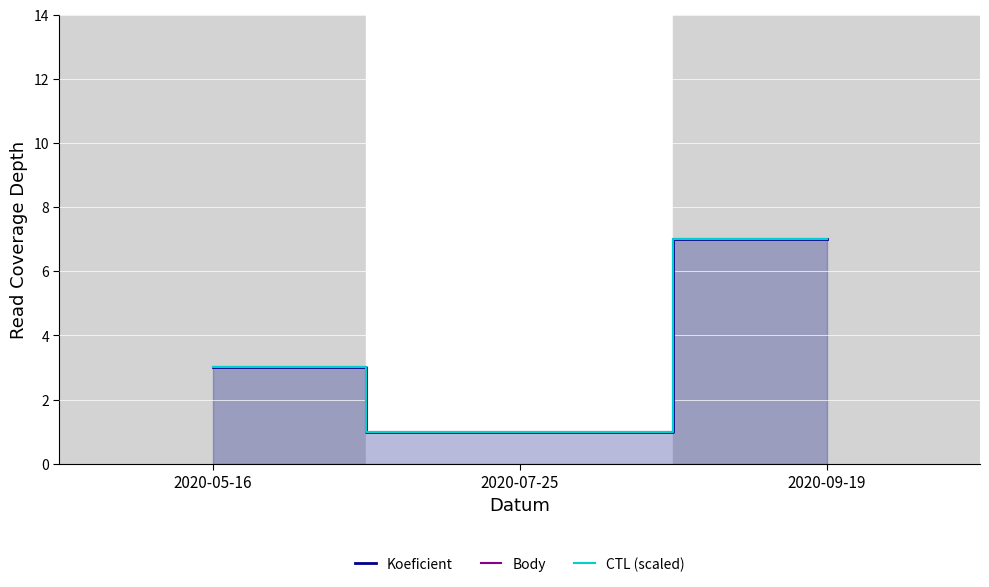

Which series changed the most between 2020-05-16 and 2020-07-25?

Koeficient